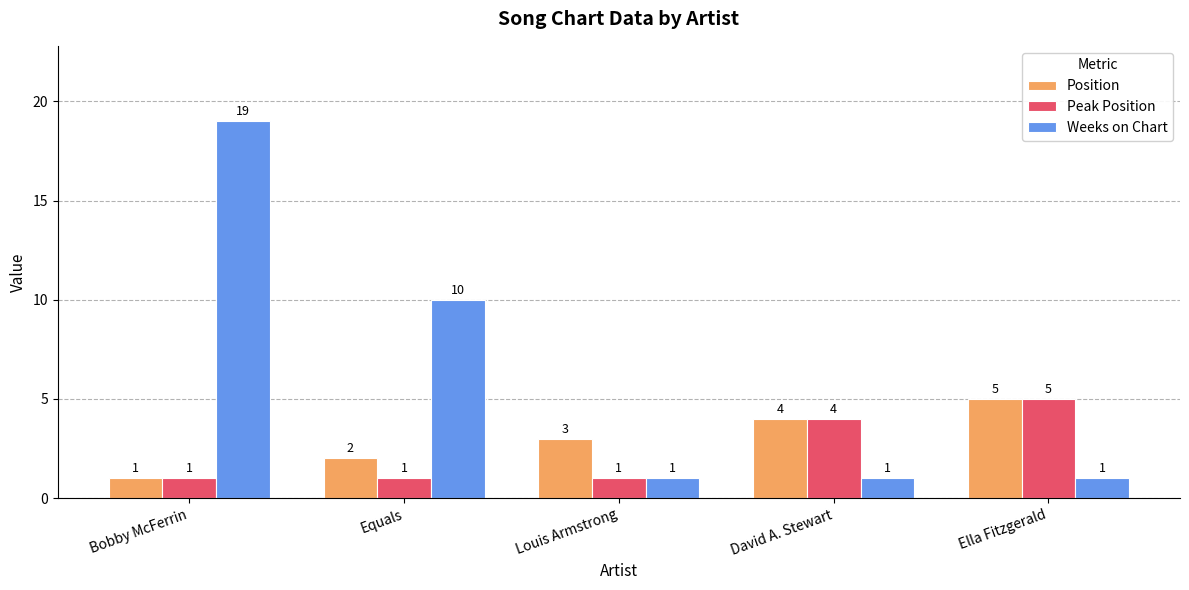

How many Weeks on Chart values are between 1 and 10?

4